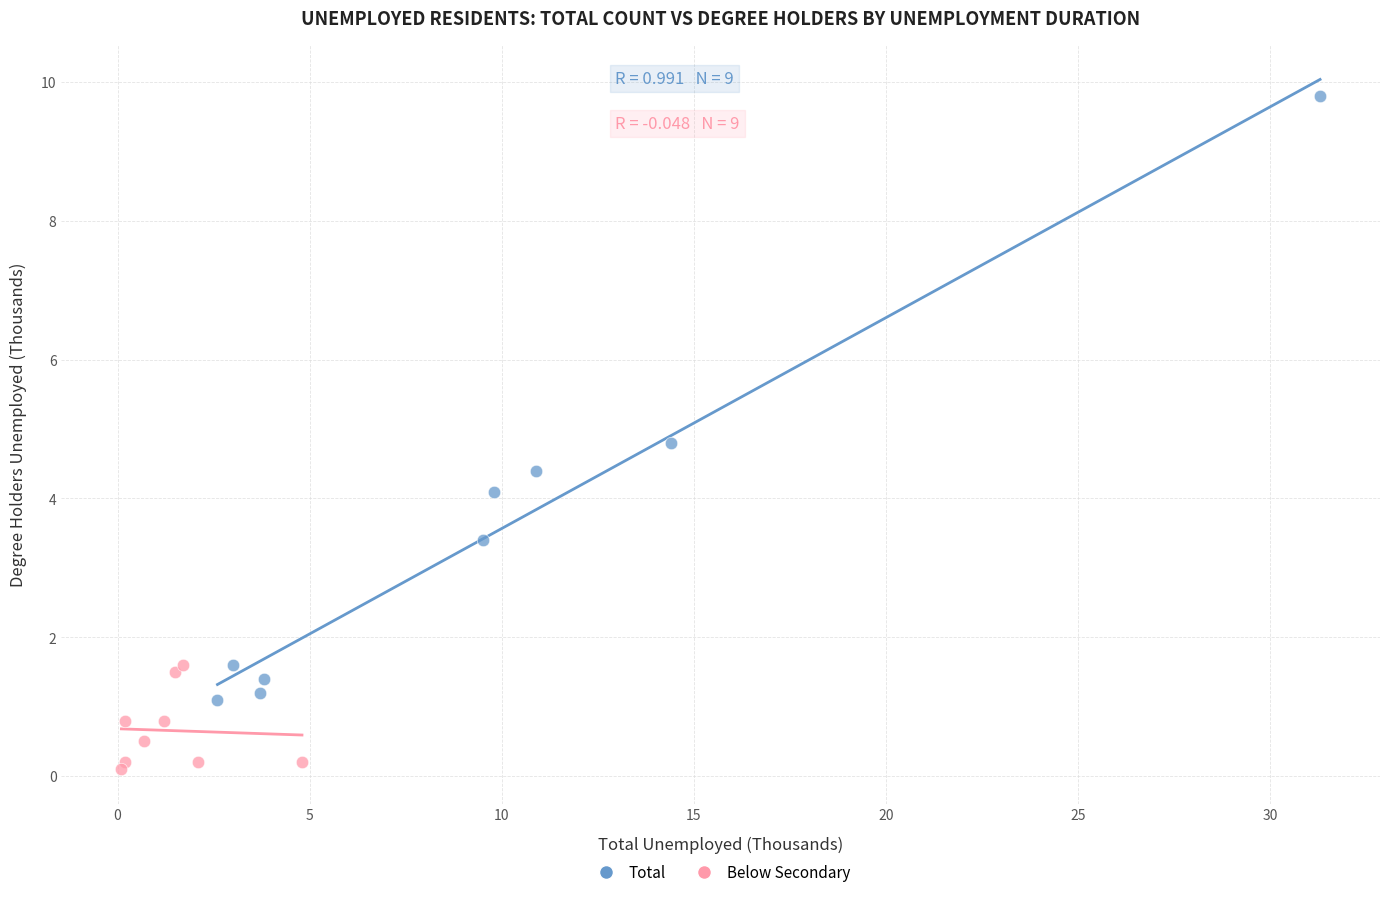

Which series contains the lowest Y value?

Below Secondary